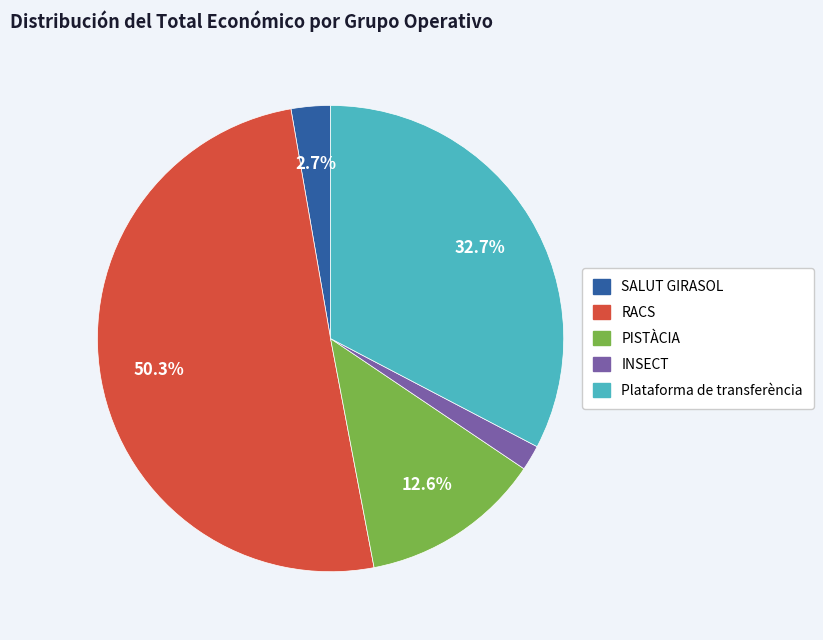

How many slices are in this pie chart?

5